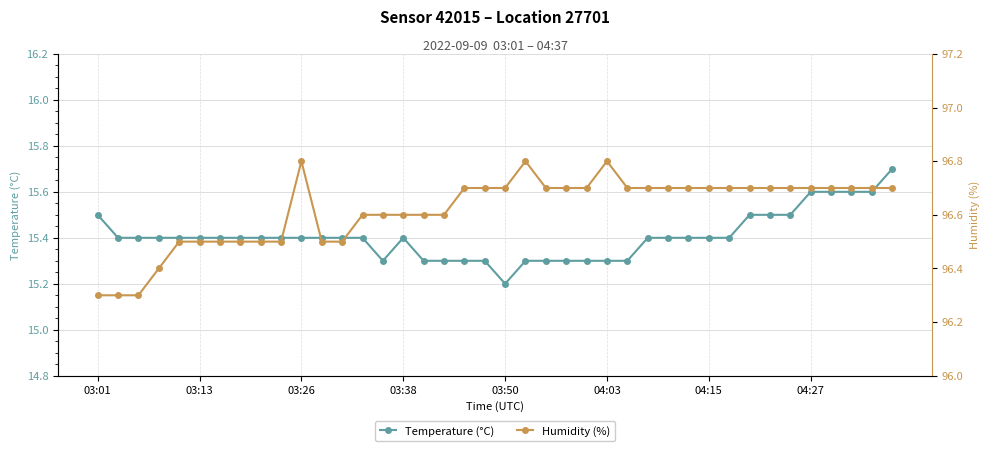

What is the value of the Temperature (°C) point at the 14th from the left?

15.4